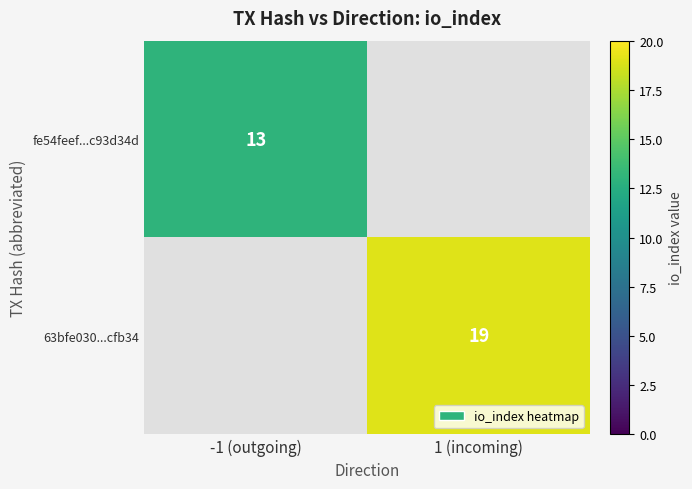

The value of 63bfe030...cfb34 at 1 (incoming) is 12. True or false?

False